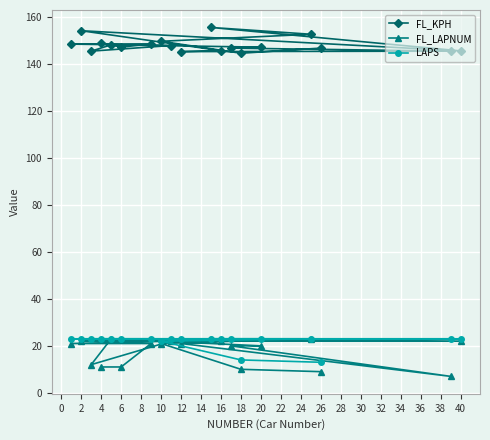

Is it true that FL_LAPNUM equals 10.0 at 10?

False